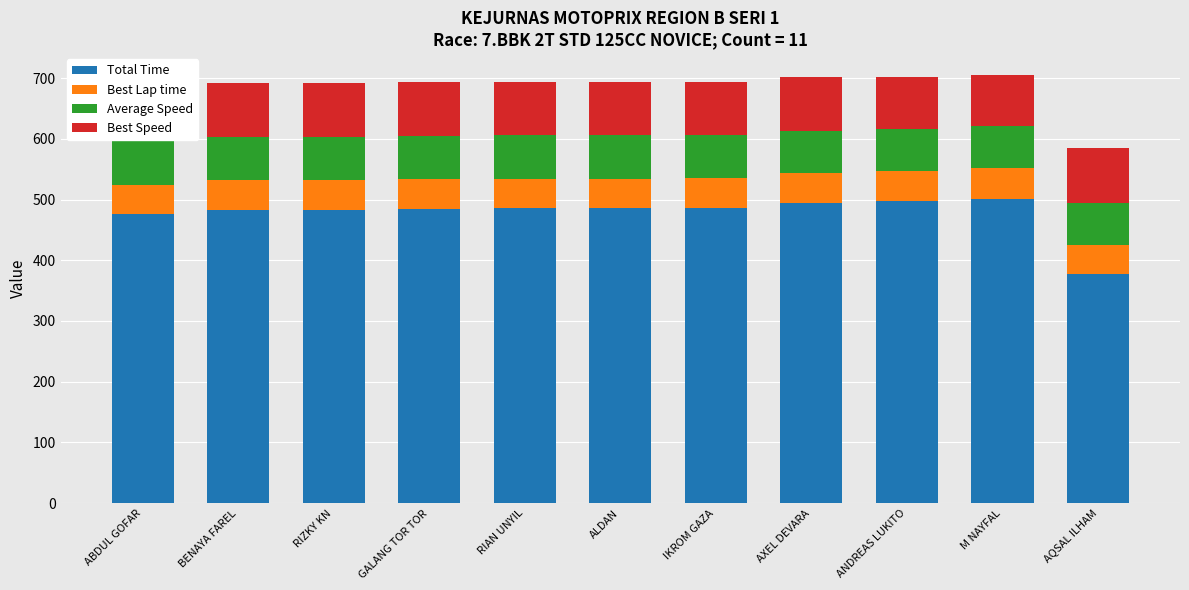

What is the greatest value displayed?

500.9